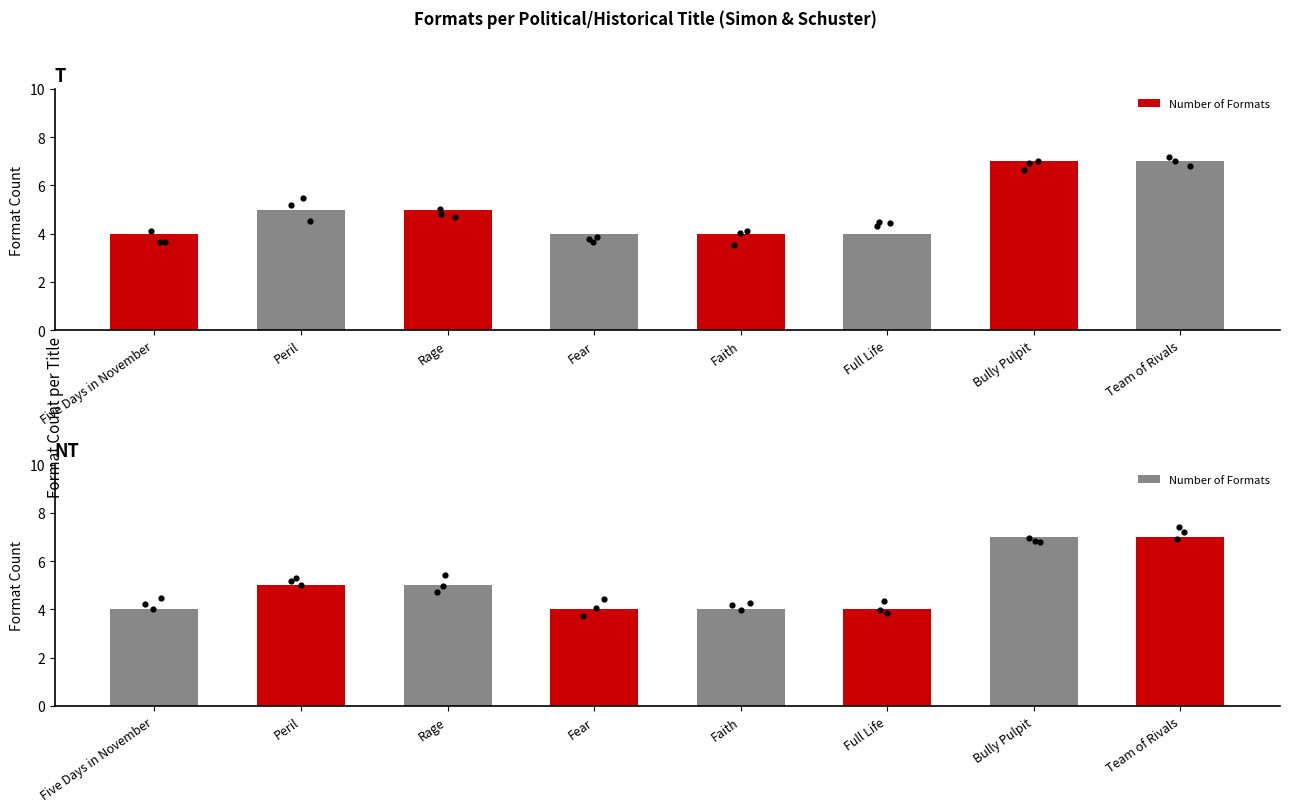

Between Fear and Five Days in November, which is larger?

Fear